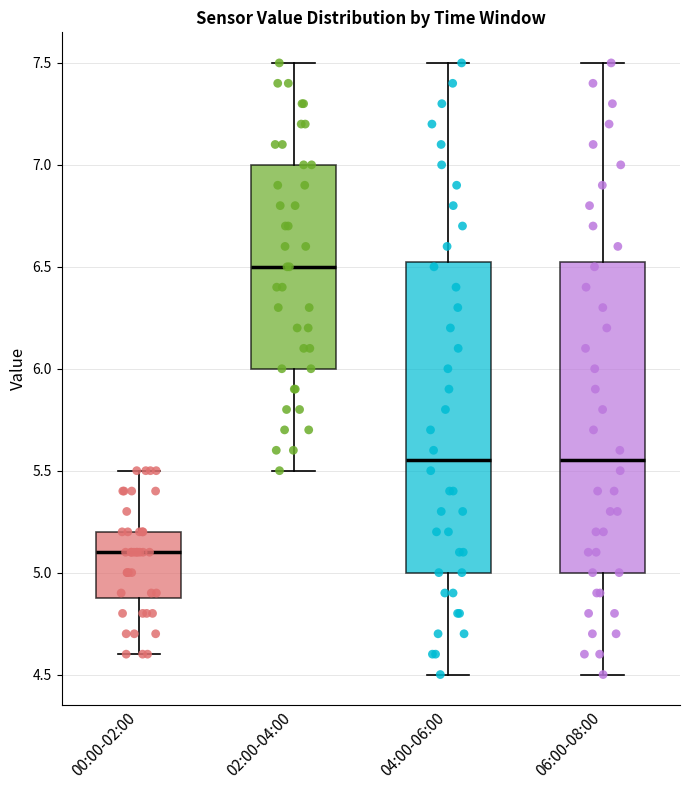

Reading left to right, transcribe this box plot: for each box, give where its median line is, the range the box spans, and where its two whiskers end, as read against the y-axis. The values are not printed on the chart, so give them approximately, as read against the axis.

00:00-02:00: median 5.10, box 4.90 to 5.20, whiskers 4.60 to 5.50
02:00-04:00: median 6.50, box 6.00 to 7.00, whiskers 5.50 to 7.50
04:00-06:00: median 5.55, box 5.00 to 6.55, whiskers 4.50 to 7.50
06:00-08:00: median 5.55, box 5.00 to 6.55, whiskers 4.50 to 7.50